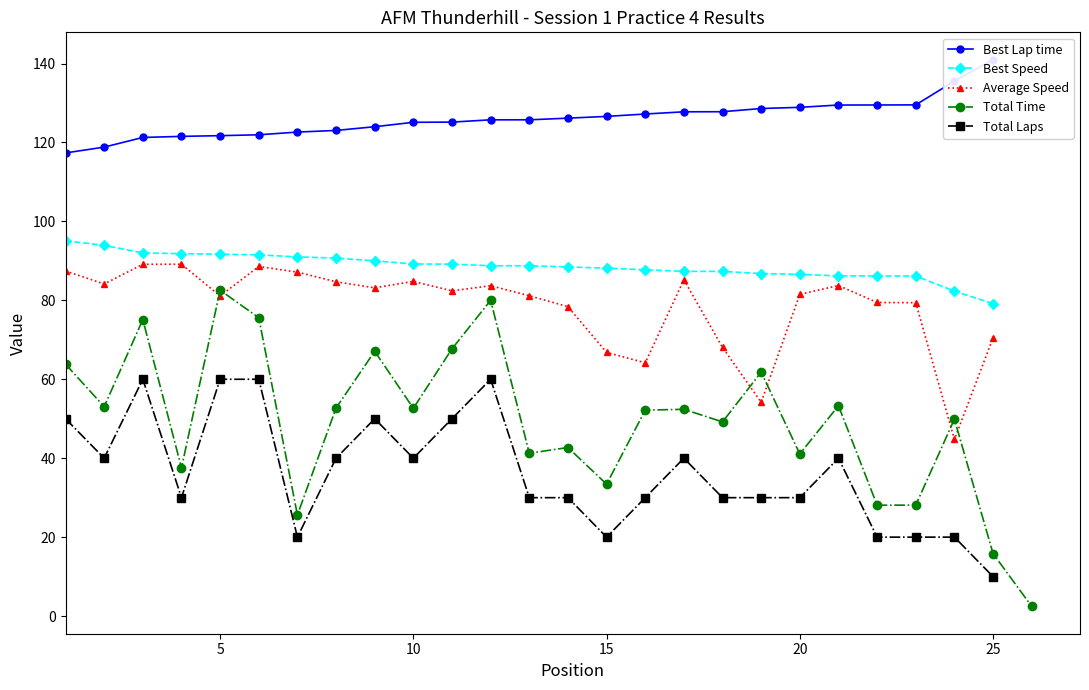

True or false: Total Time has a value of 72.1 at 20.

False